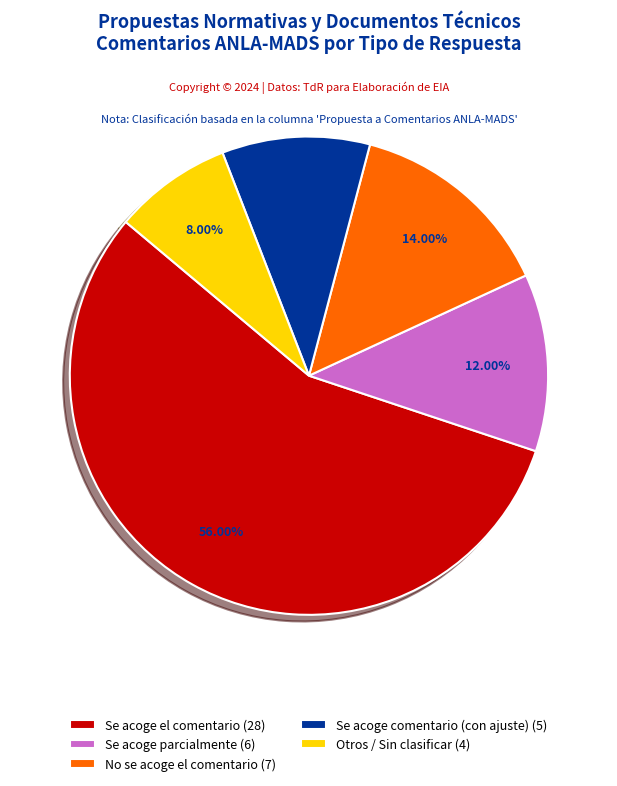

To the nearest percent, what is the average slice percentage?

20%